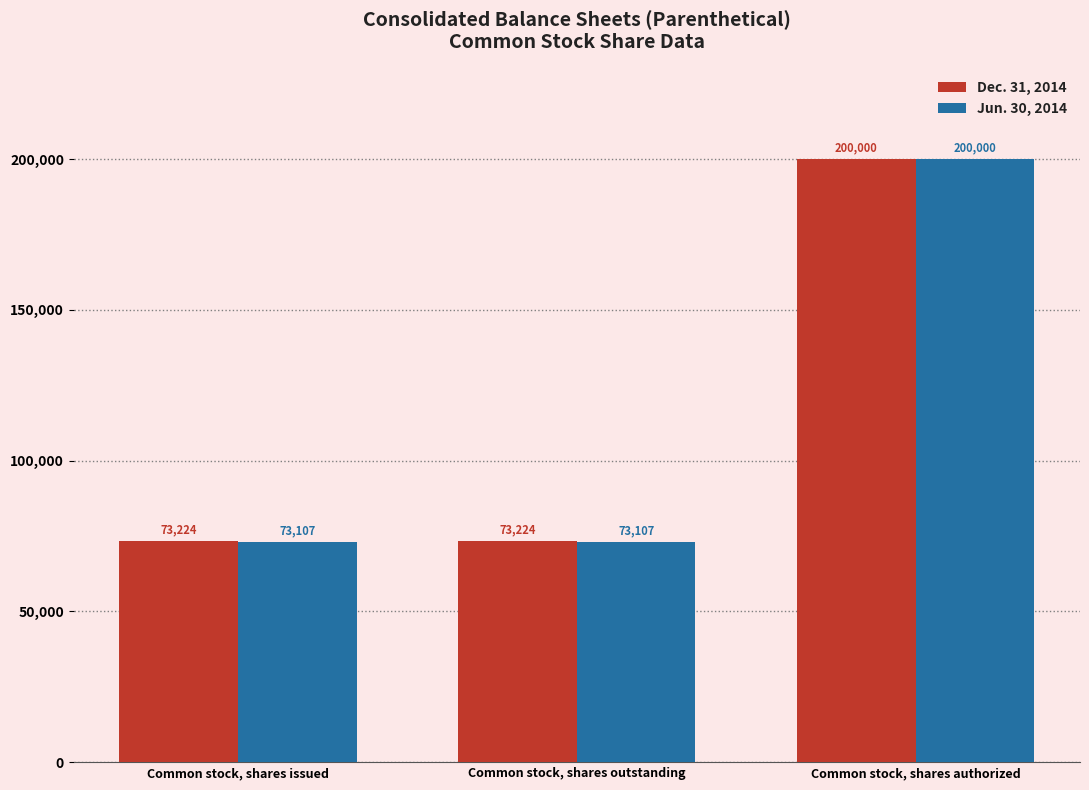

What is the difference between the highest and lowest values at Common stock, shares outstanding?

117